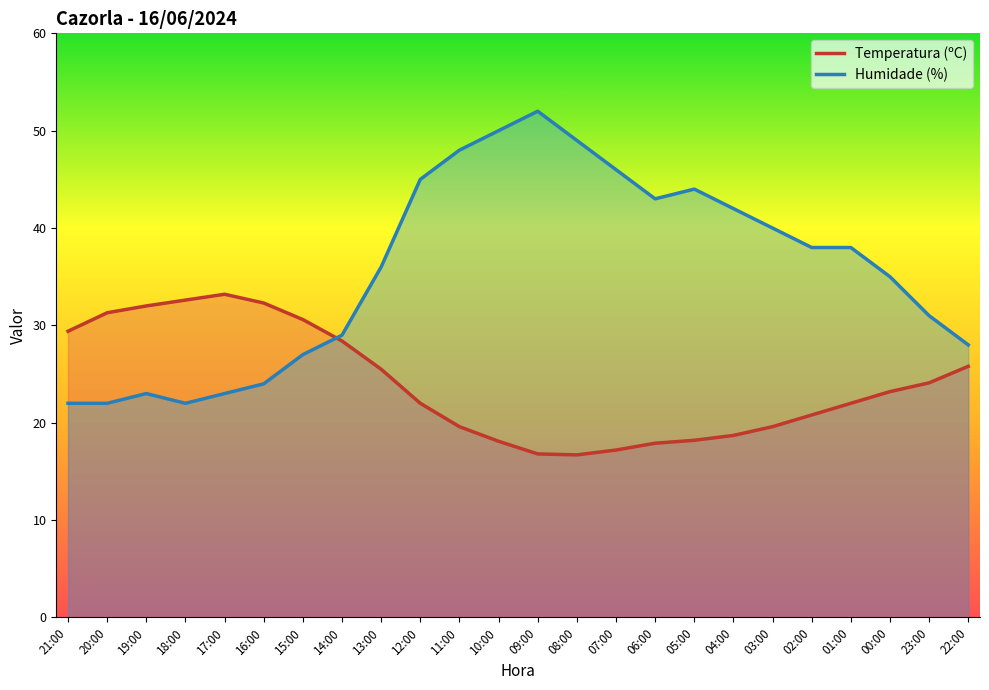

What is the label of the 17th point from the left?

05:00